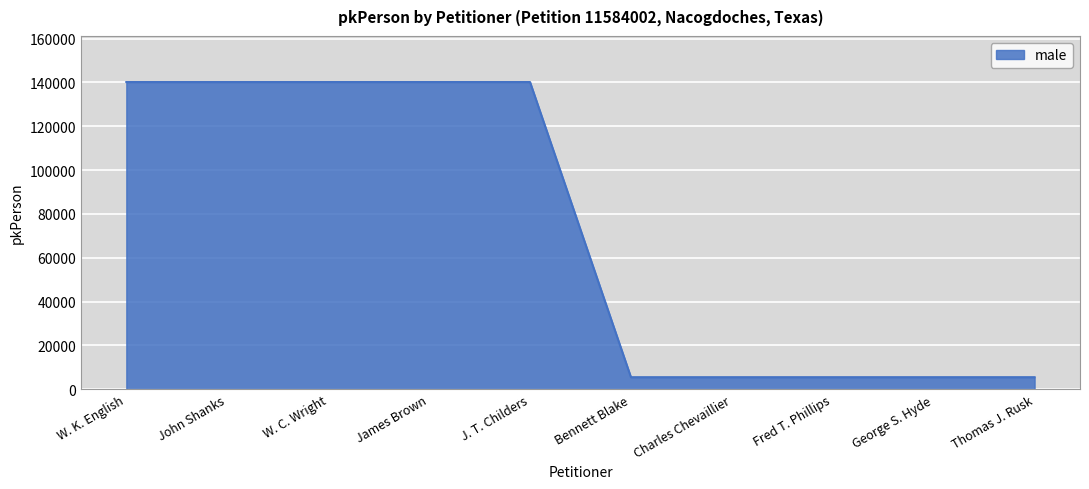

Between James Brown and Fred T. Phillips, which is larger?

James Brown